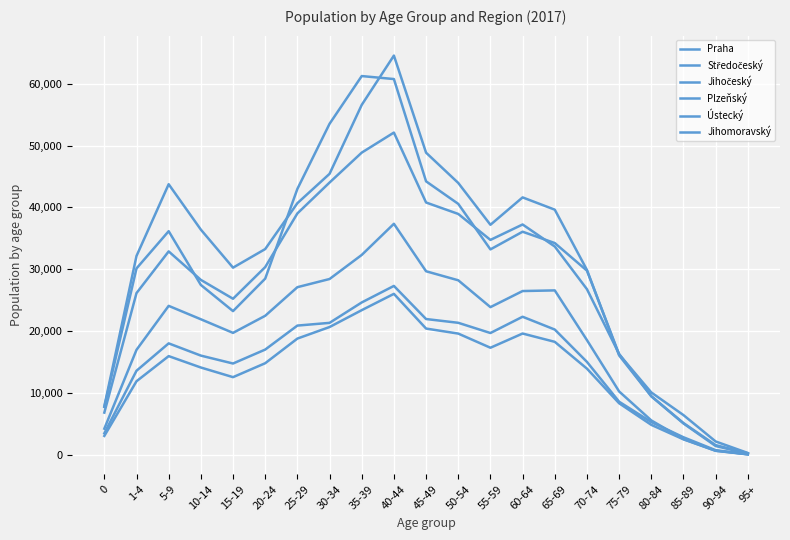

At how many categories does at least one series exceed 41450?

8